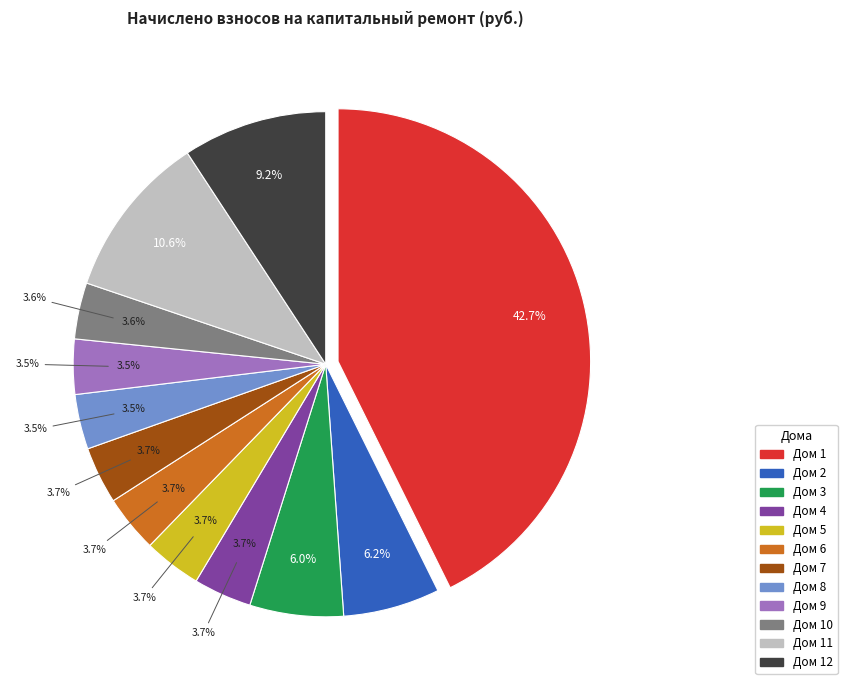

How many segments does this pie chart have?

12